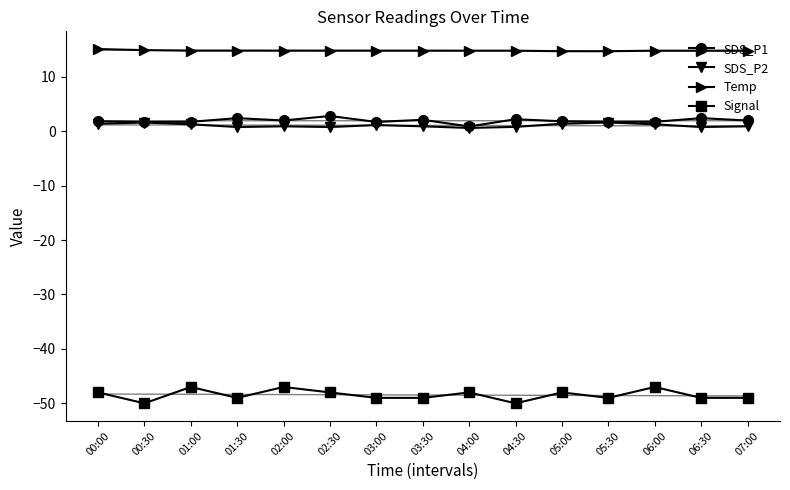

Where is the first local minimum for SDS_P2?

01:30